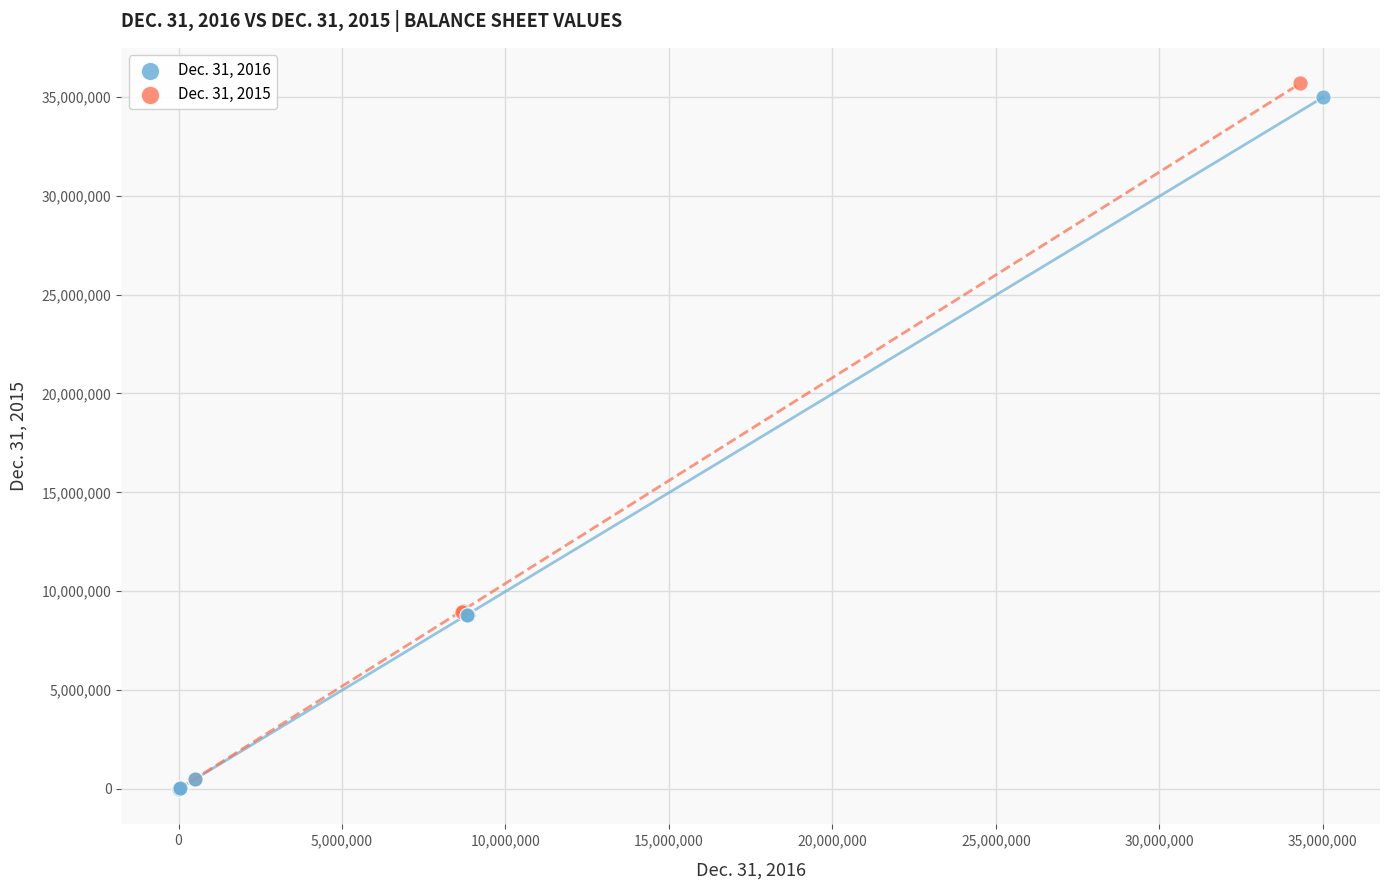

Which series has the largest Y range (max minus min)?

Dec. 31, 2015